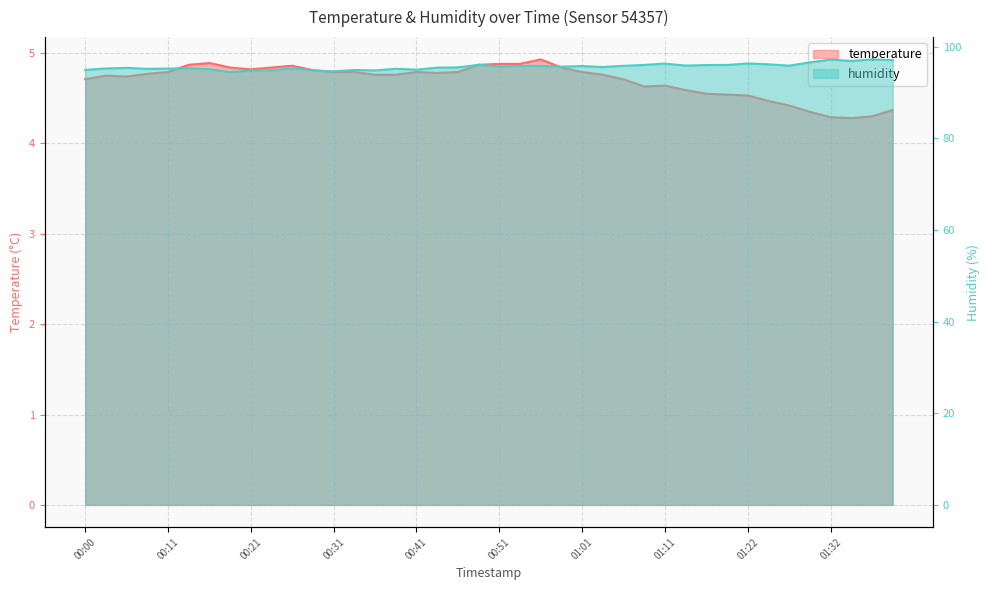

At which label does humidity first exceed 95?

00:03